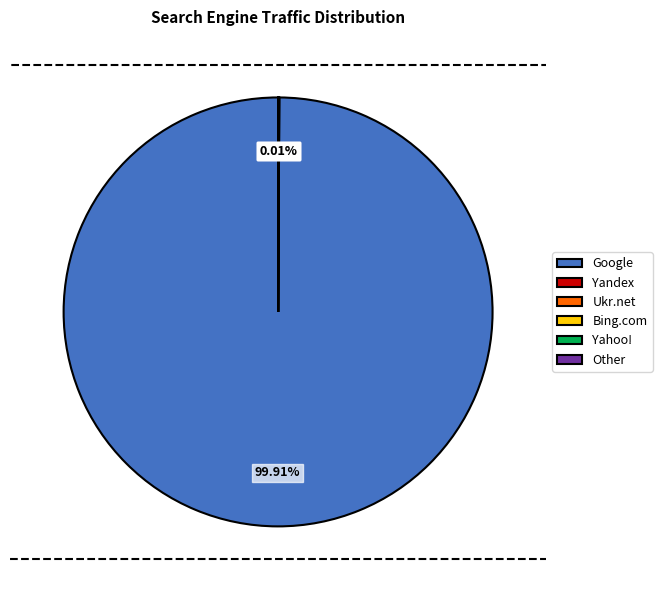

To the nearest percent, what is the difference between the largest and smallest slice percentages?

100%